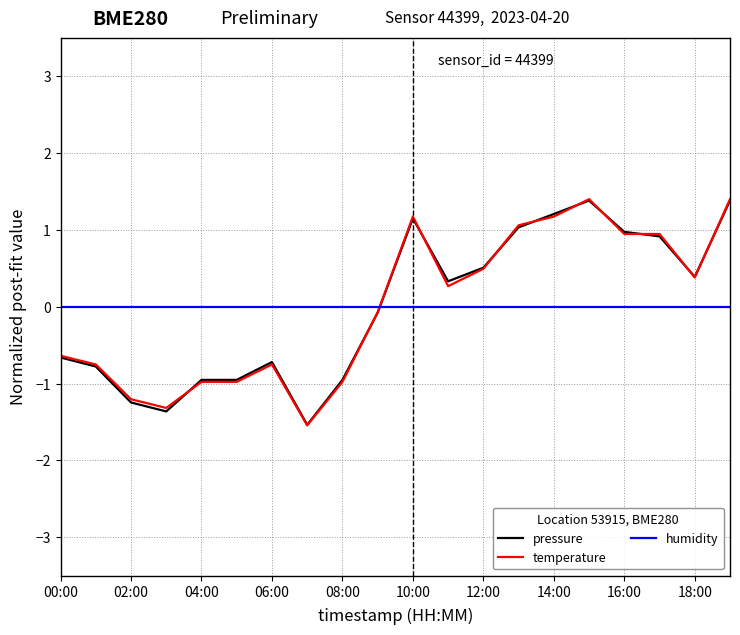

What is the highest value of the temperature series?

1.4